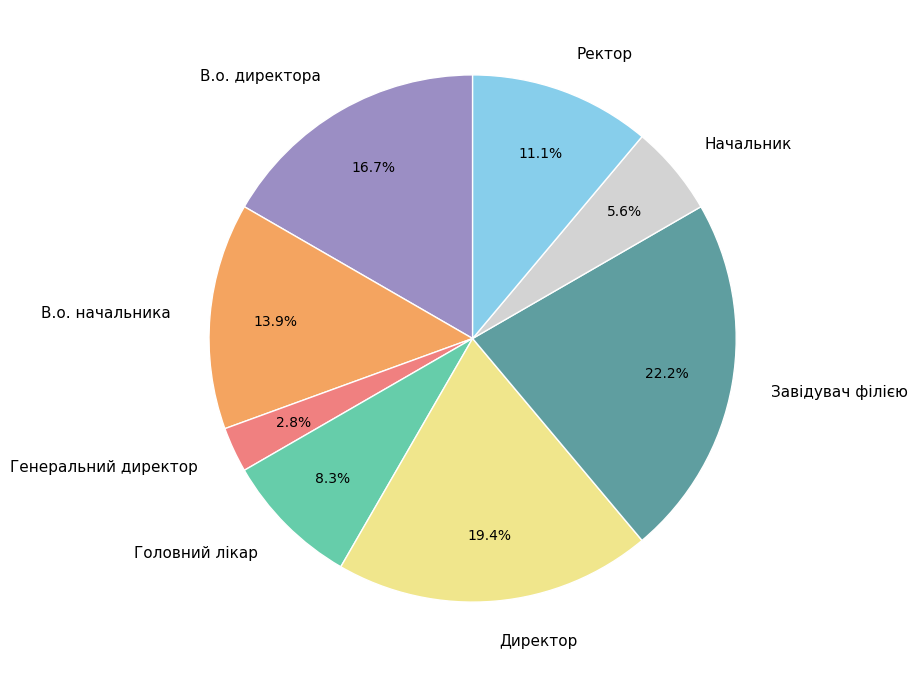

Is В.о. начальника the majority of the pie?

No